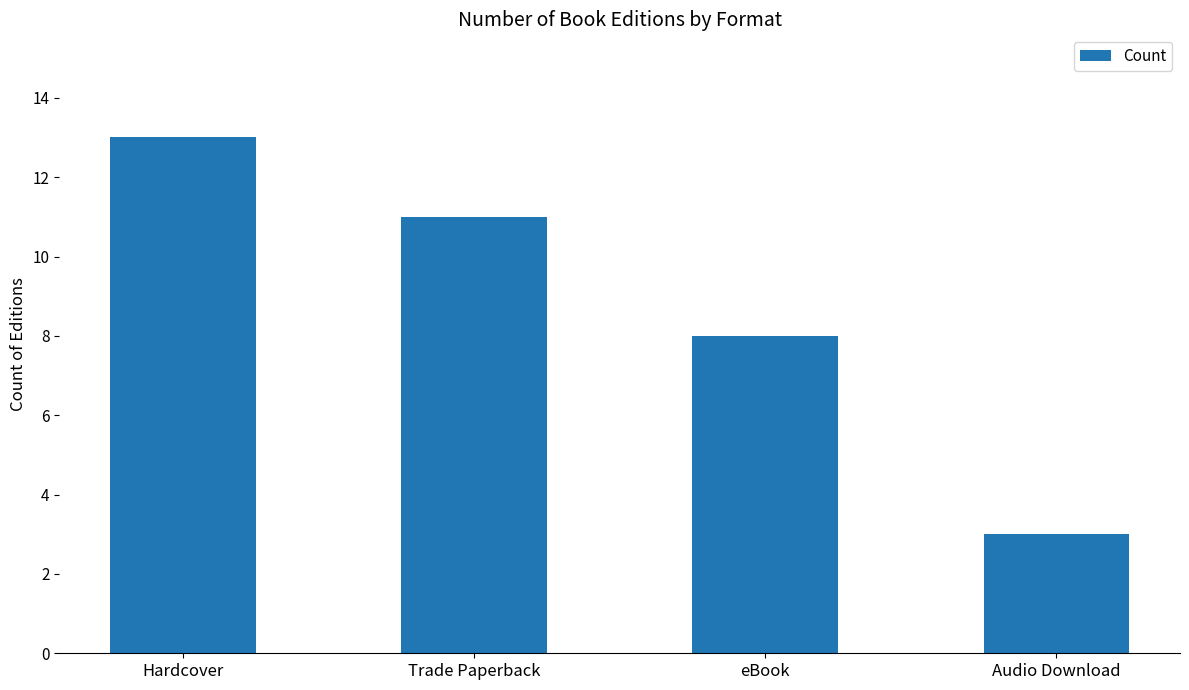

Read the value at Audio Download, to the nearest 5.

5